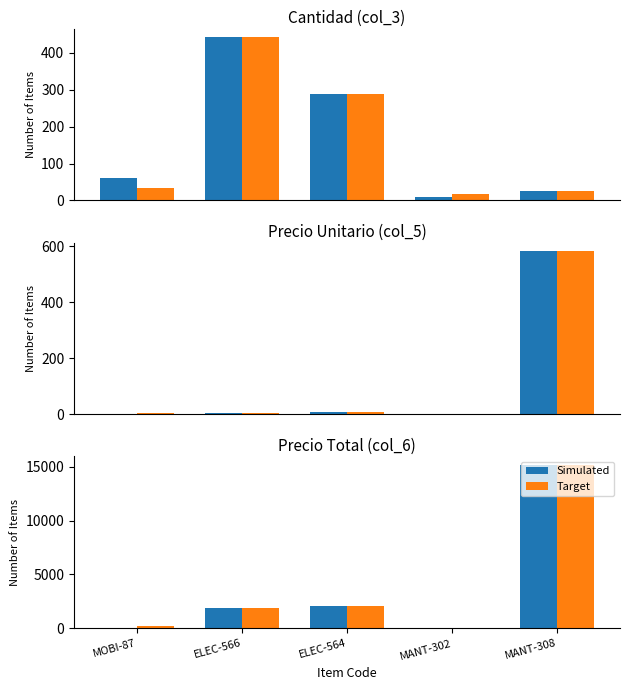

Rank the series by their average value, from highest to lowest.

Target, Simulated